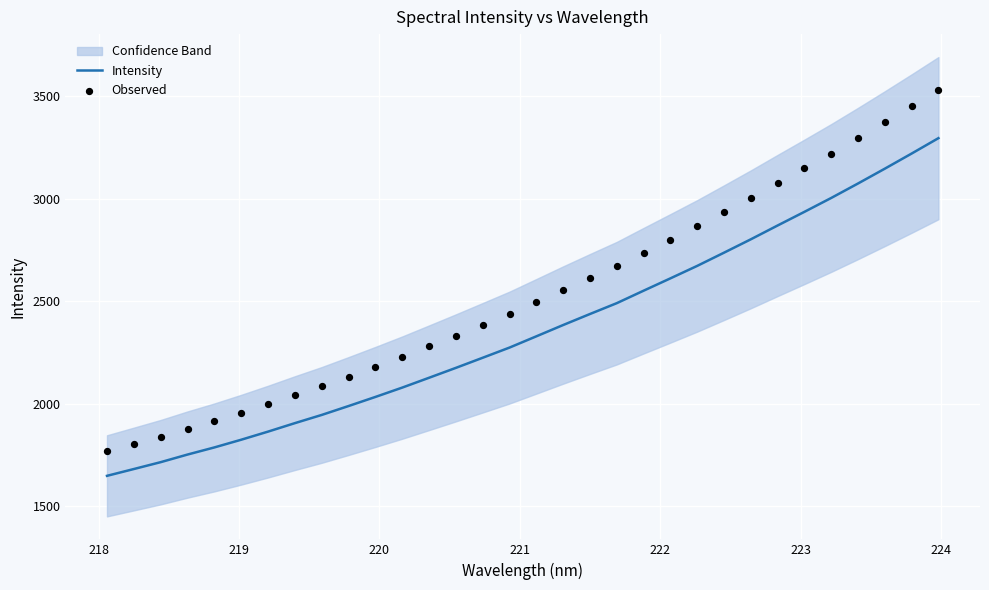

Is the value of Observed at 27 greater than the value of Intensity at 217?

Yes